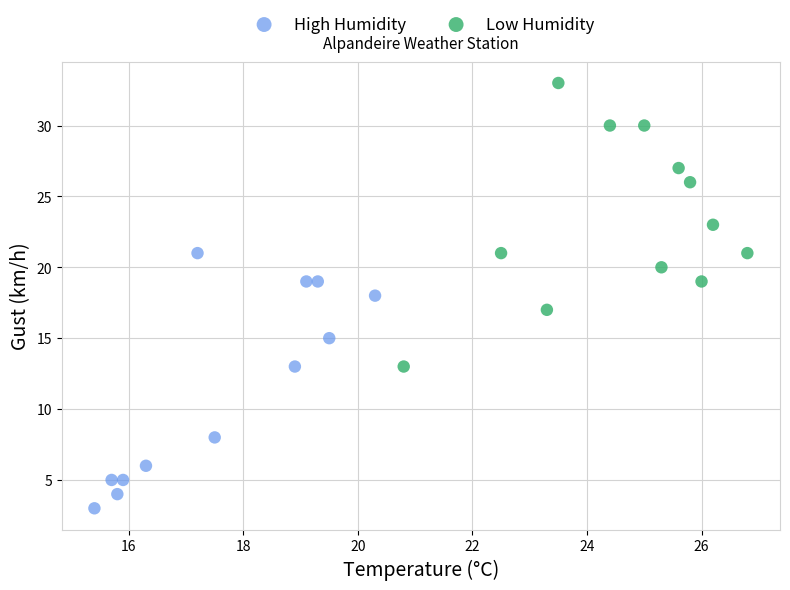

Which series has the largest Y range (max minus min)?

Low Humidity